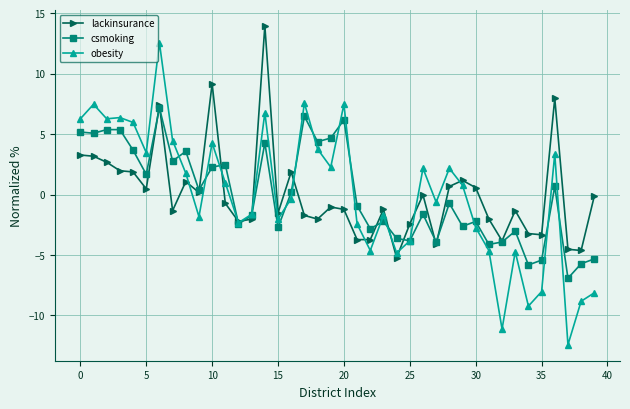

Rank the series by their maximum value, from highest to lowest.

lackinsurance, obesity, csmoking